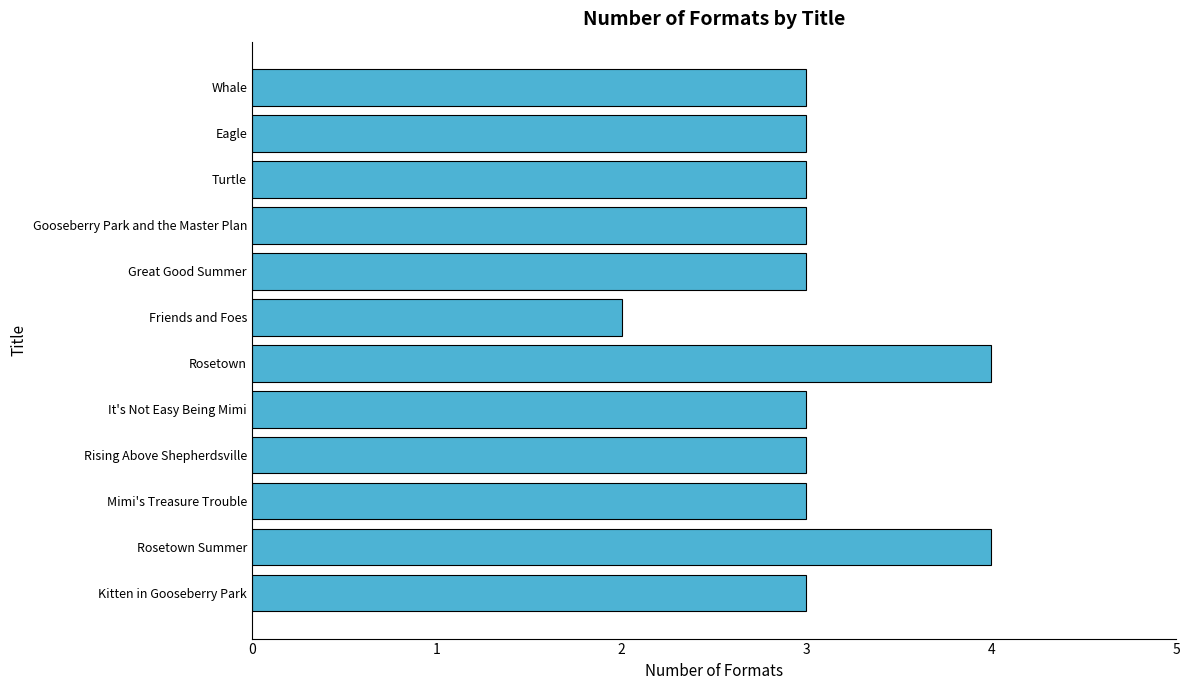

Are the bars horizontal?

Yes